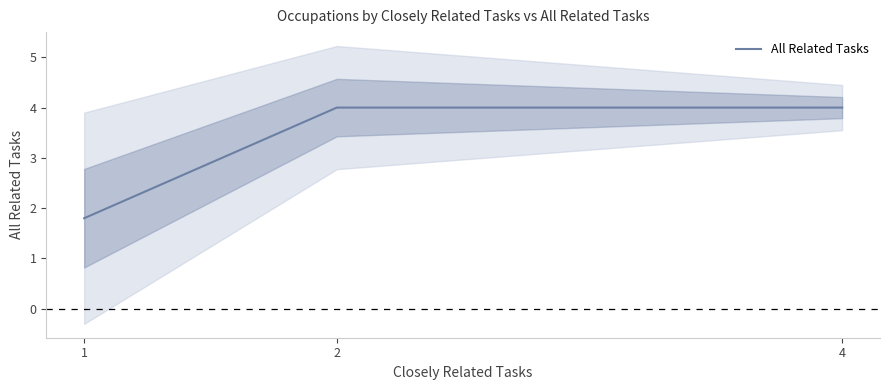

Count the values in the range 1 to 4.

3